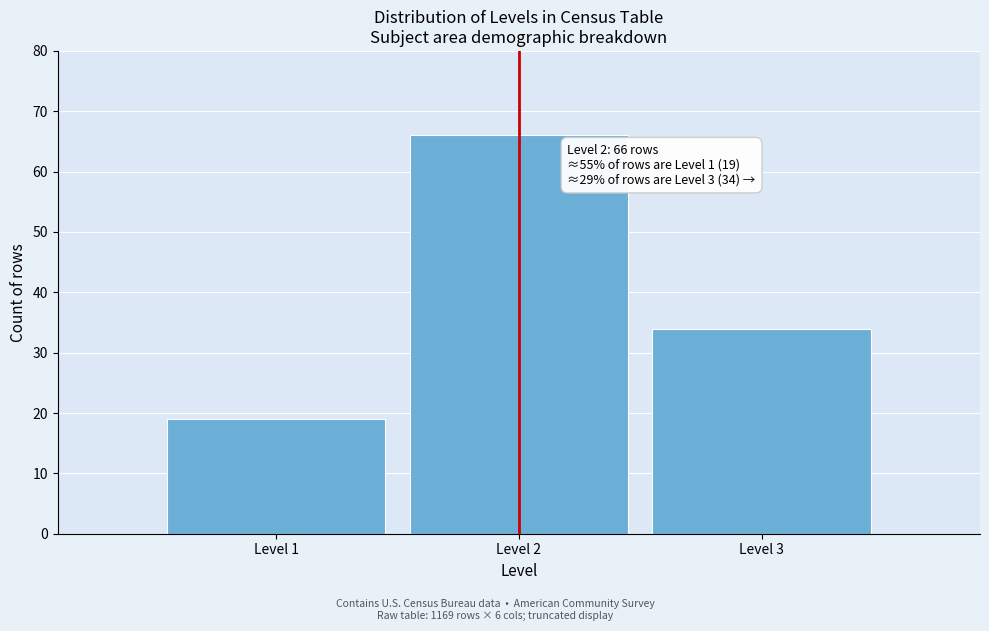

Reading right to left, what are all the values shown in this chart?

Level 3=34	Level 2=66	Level 1=19